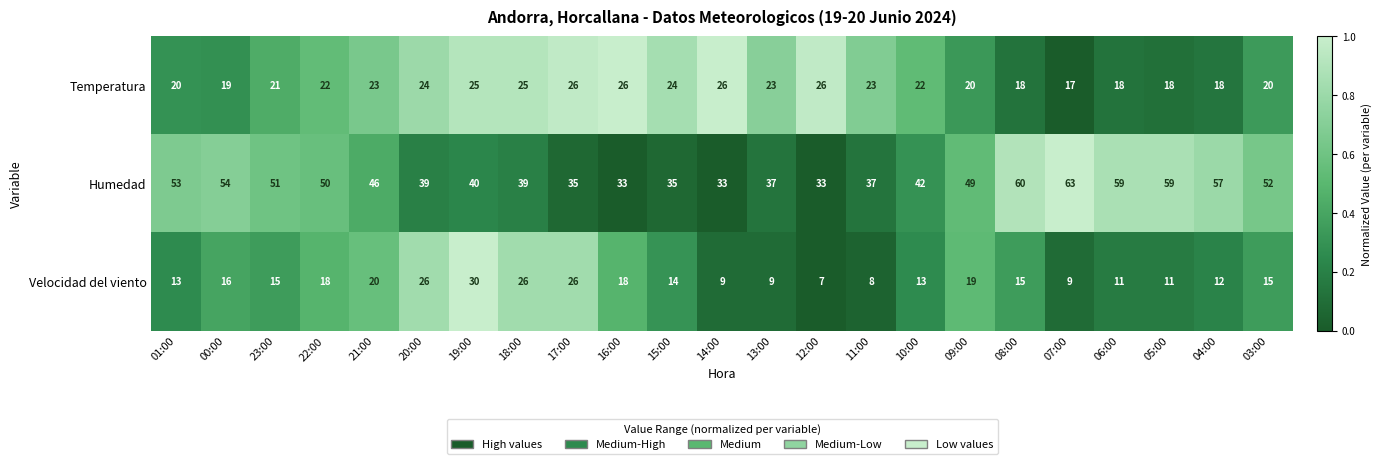

Rank the series by their maximum value, from highest to lowest.

Humedad, Velocidad del viento, Temperatura